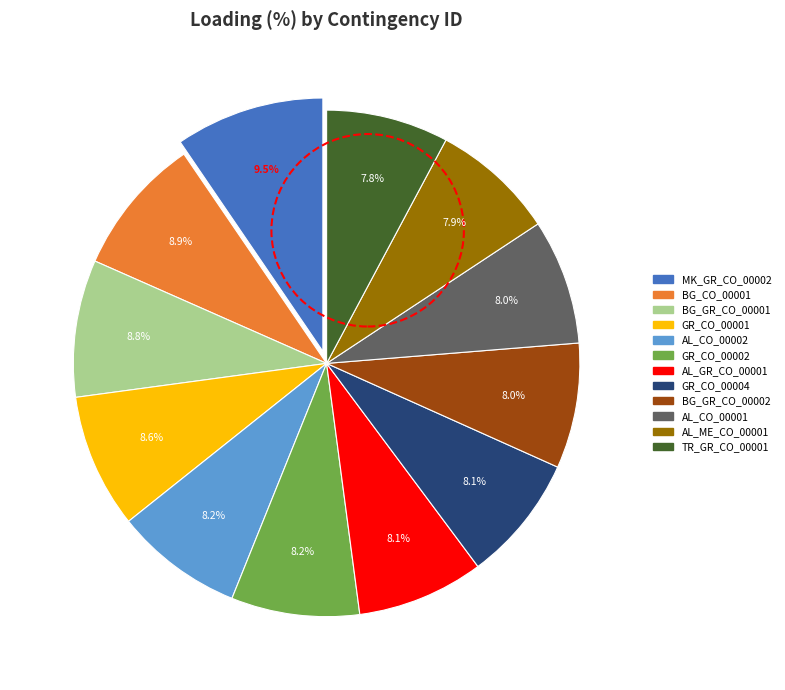

Count the number of slices in the pie.

12